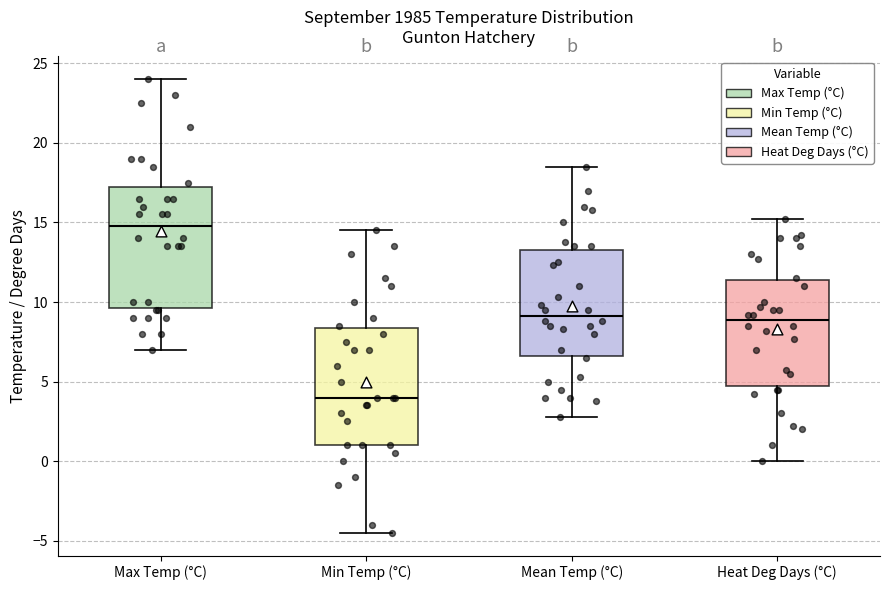

Reading left to right, read every box against the y-axis: the position of its median line, the range the box covers, and the ends of its whiskers. The values are not printed on the chart, so give them approximately, as read against the axis.

Max Temp (°C): median 15.0, box 9.5 to 17.5, whiskers 7.0 to 24.0
Min Temp (°C): median 4.0, box 1.0 to 8.5, whiskers -4.5 to 14.5
Mean Temp (°C): median 9.0, box 6.5 to 13.5, whiskers 3.0 to 18.5
Heat Deg Days (°C): median 9.0, box 5.0 to 11.5, whiskers 0.0 to 15.0